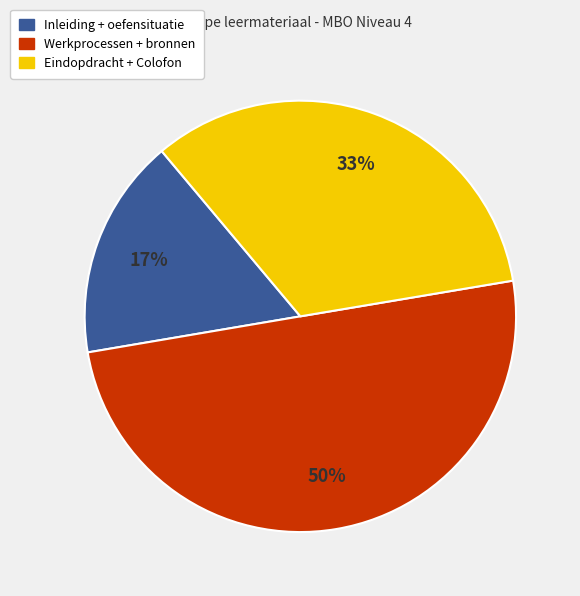

To the nearest percent, what is the average slice percentage?

33%